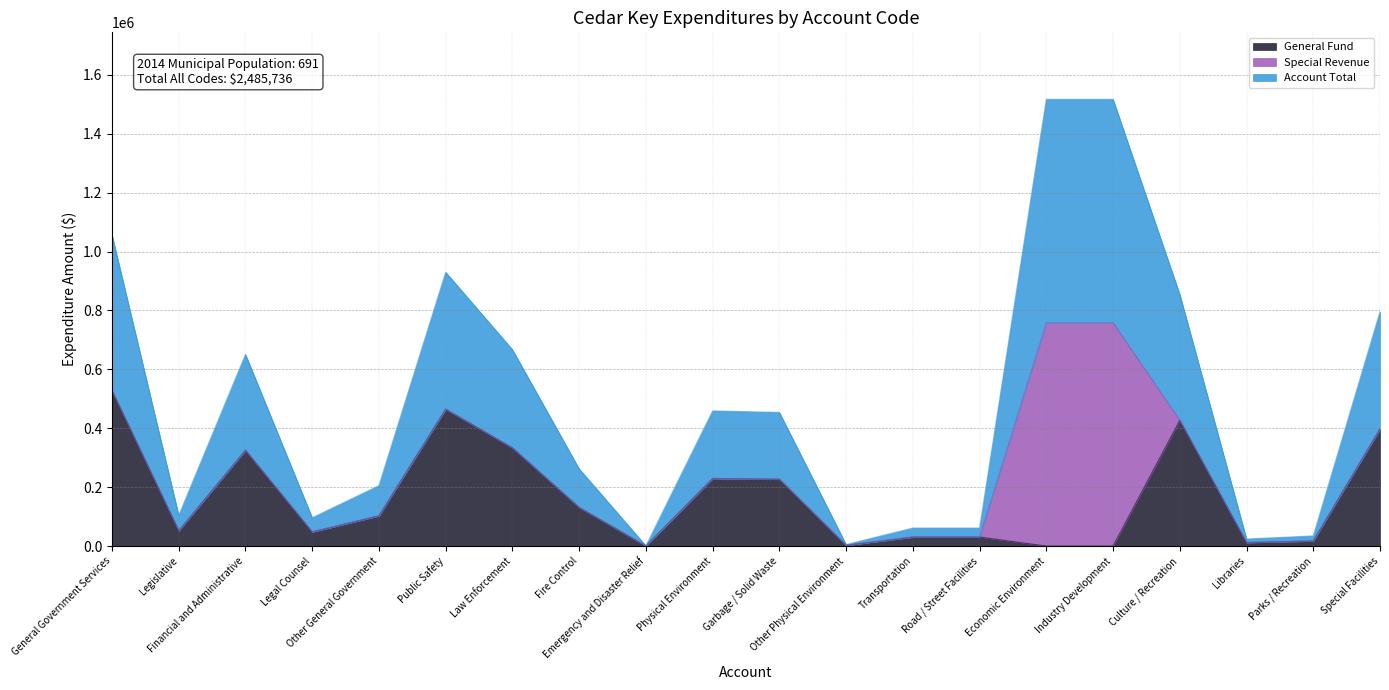

At which category does General Fund reach its first local valley?

Legislative